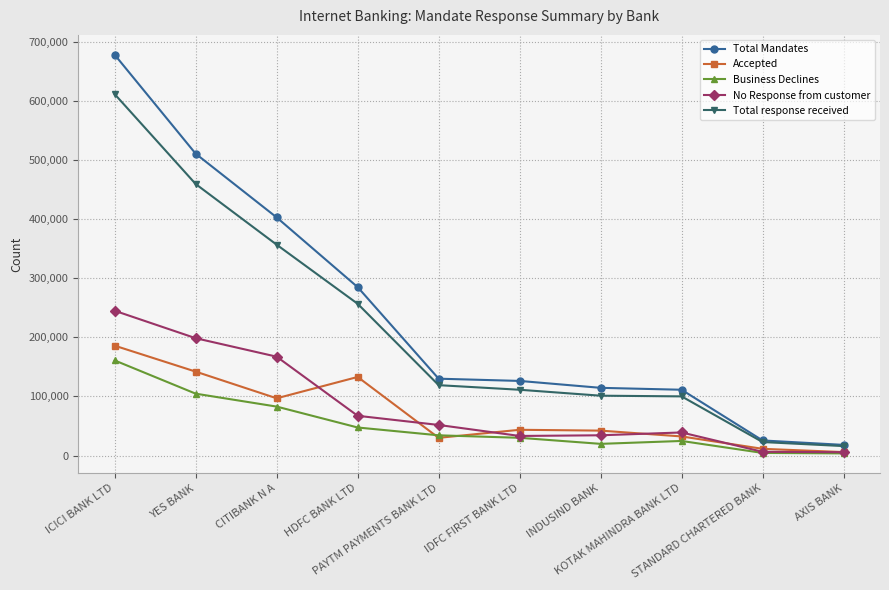

What is the highest value of the Accepted series?

185770